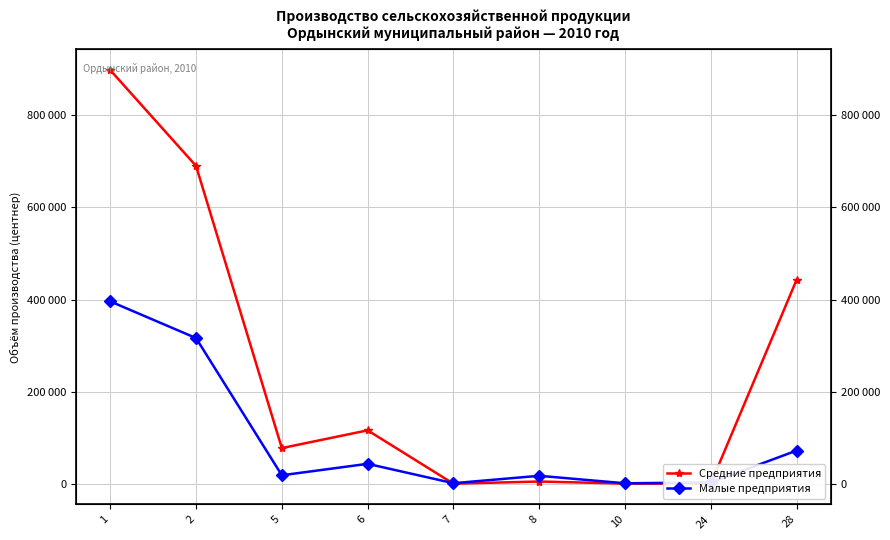

Where is the first local minimum for Малые предприятия?

5